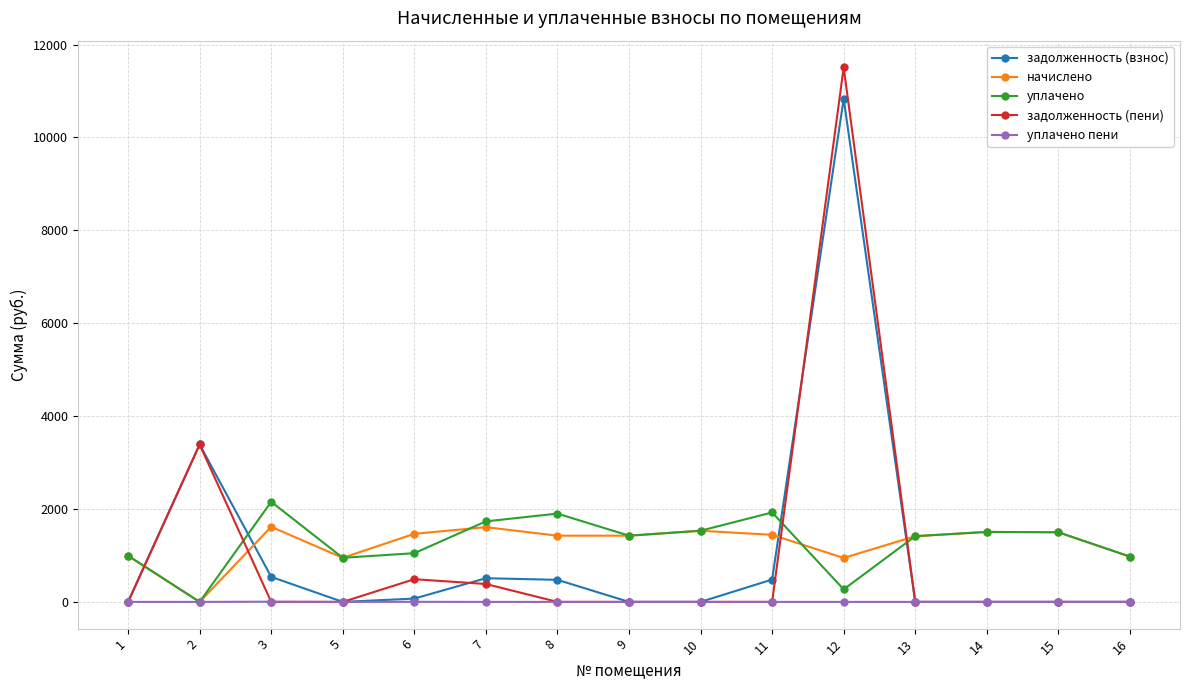

What is the spread (max minus min) of values at 14?

1506.7